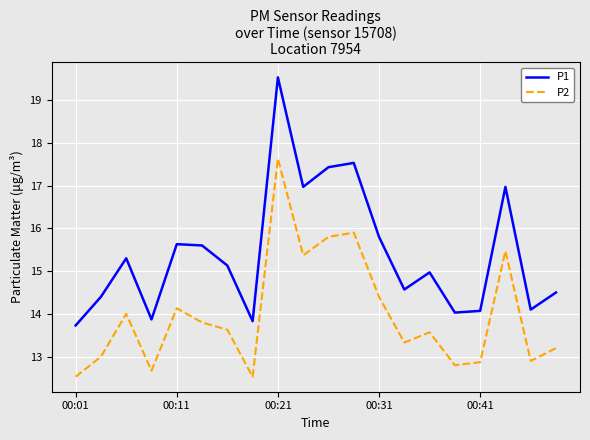

What is the maximum value shown in the chart?

19.5